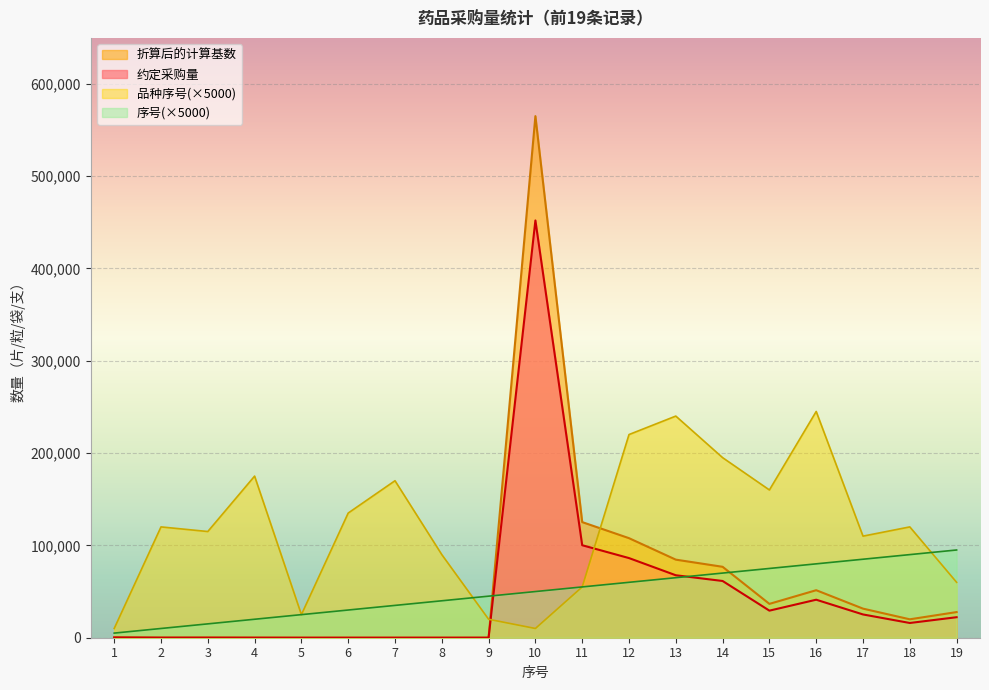

What is the value of the 折算后的计算基数 point at the 10th from the left?

564800